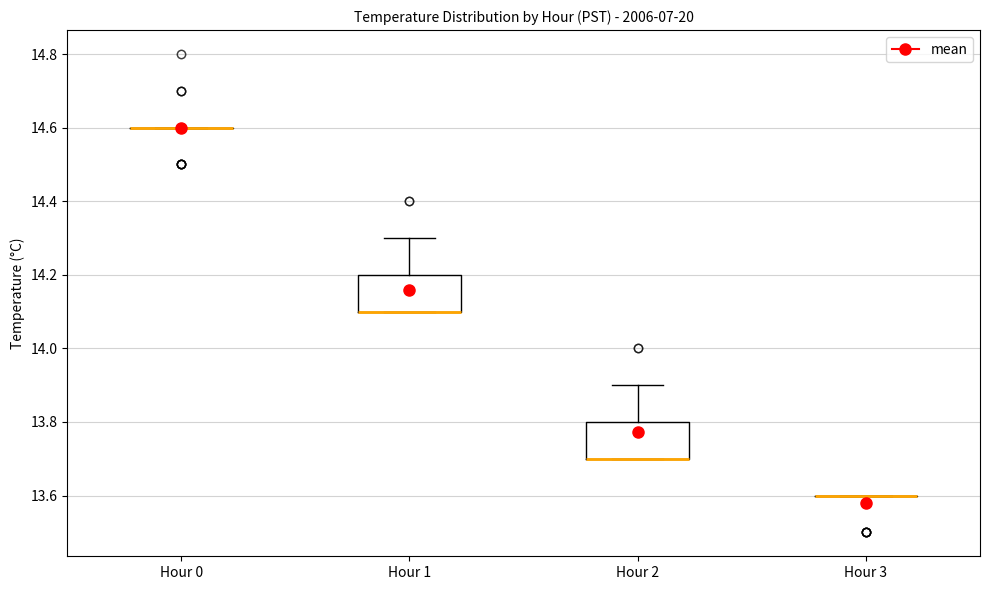

Reading left to right, transcribe this box plot: for each box, give where its median line is, the range the box spans, and where its two whiskers end, as read against the y-axis. The values are not printed on the chart, so give them approximately, as read against the axis.

Hour 0: box collapsed to a line at 14.6, whiskers 14.6 to 14.6
Hour 1: median 14.1 (drawn on the box's lower edge), box 14.1 to 14.2, whiskers 14.1 to 14.3
Hour 2: median 13.7 (drawn on the box's lower edge), box 13.7 to 13.8, whiskers 13.7 to 13.9
Hour 3: box collapsed to a line at 13.6, whiskers 13.6 to 13.6